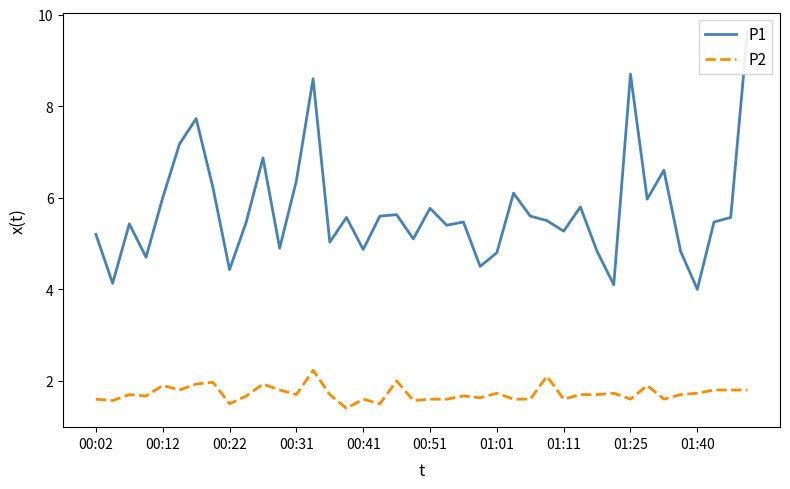

List the series in order of their overall mean, lowest first.

P2, P1